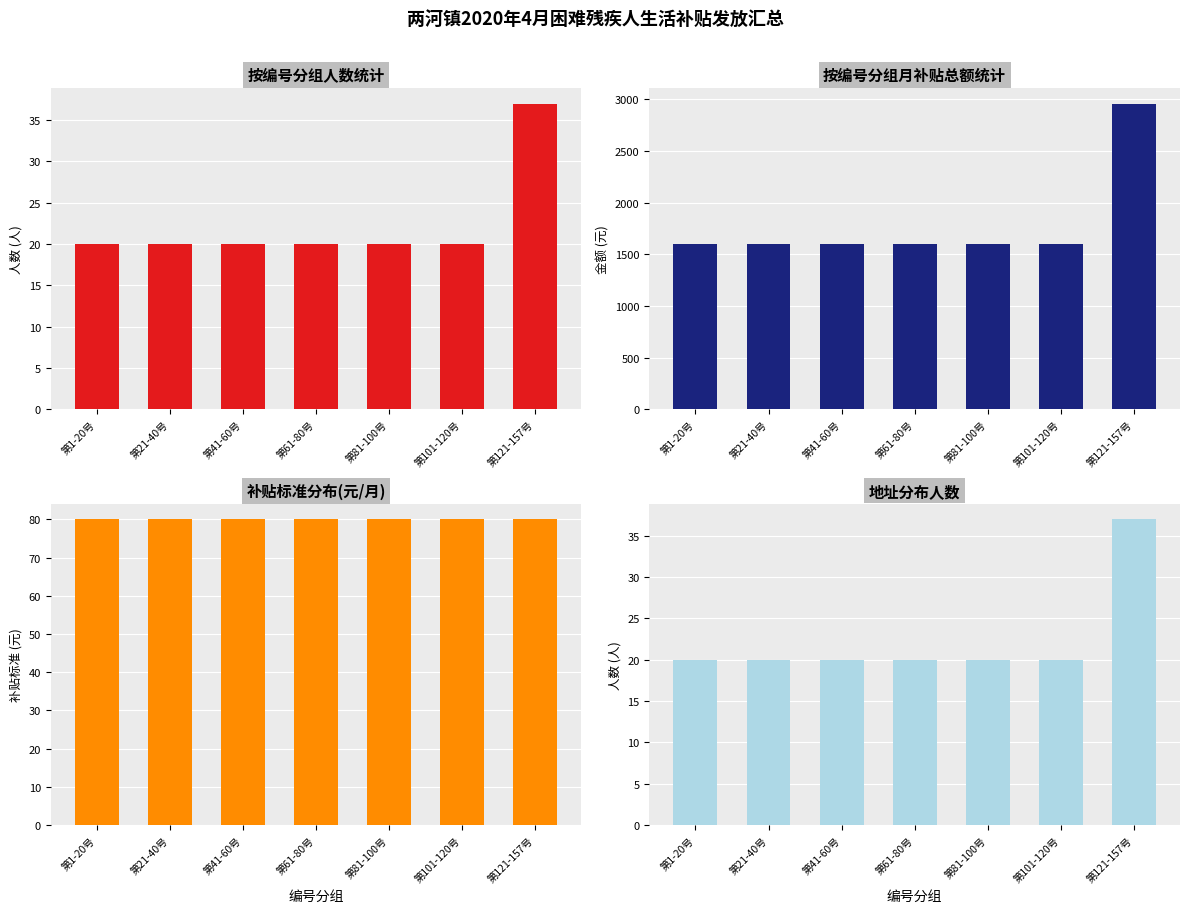

Which series has the largest total across all categories?

月补贴总额(元)